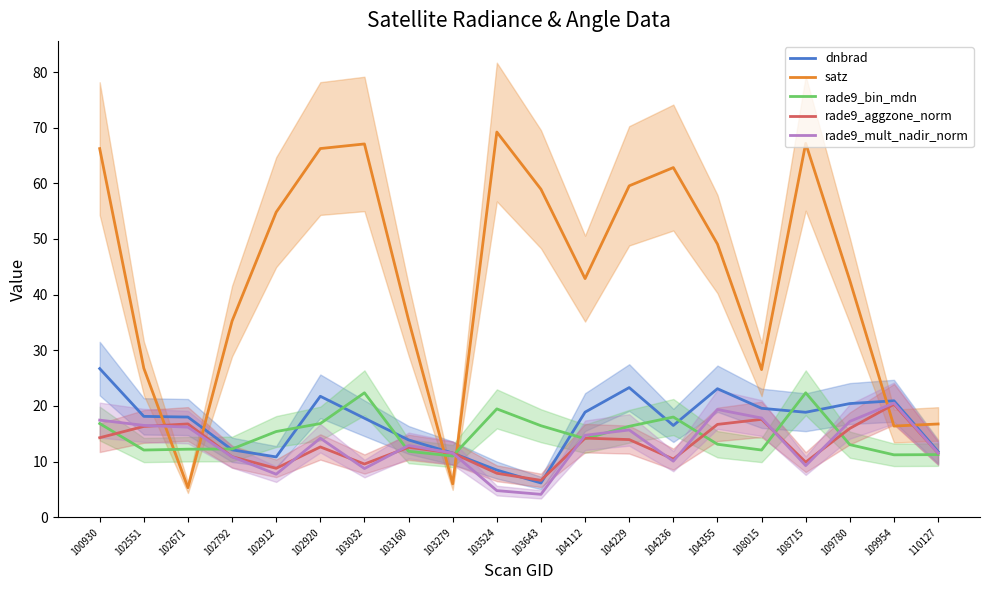

What is the sum of all rade9_bin_mdn values?

298.5